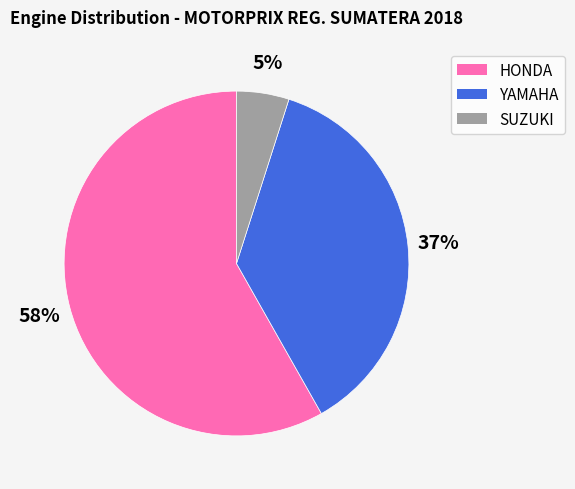

To the nearest percent, what is the average slice percentage?

33%